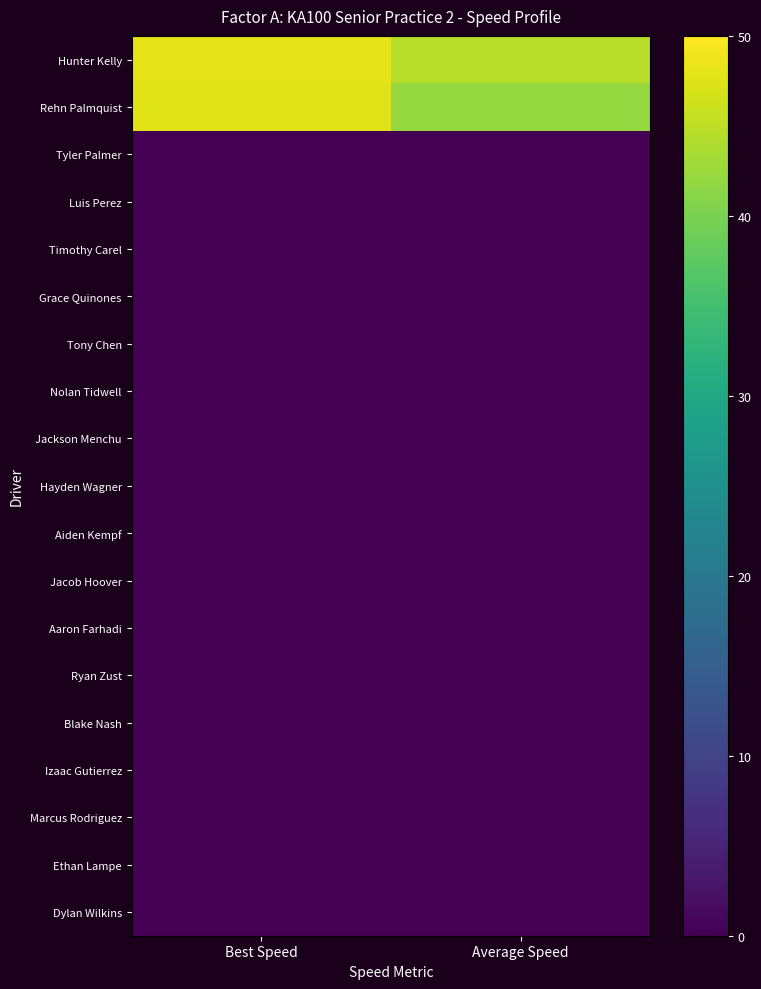

Which series has the largest range (max minus min)?

Rehn Palmquist